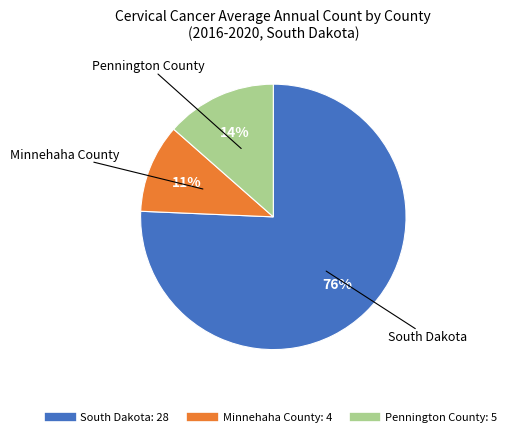

Do Minnehaha County and South Dakota together represent more than half of the pie?

Yes